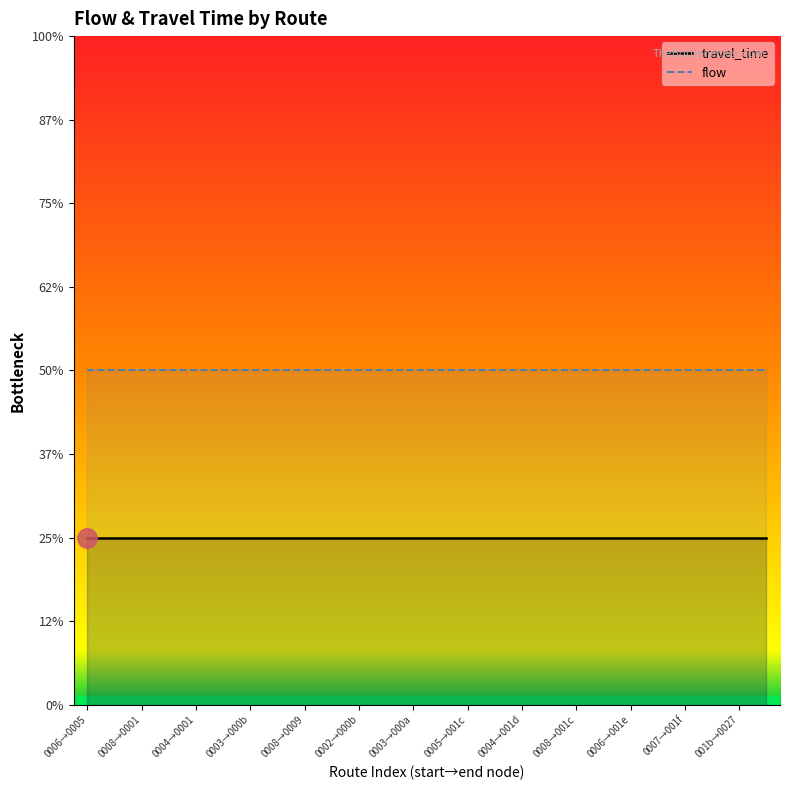

True or false: flow_line and travel_time_line cross at least once.

False